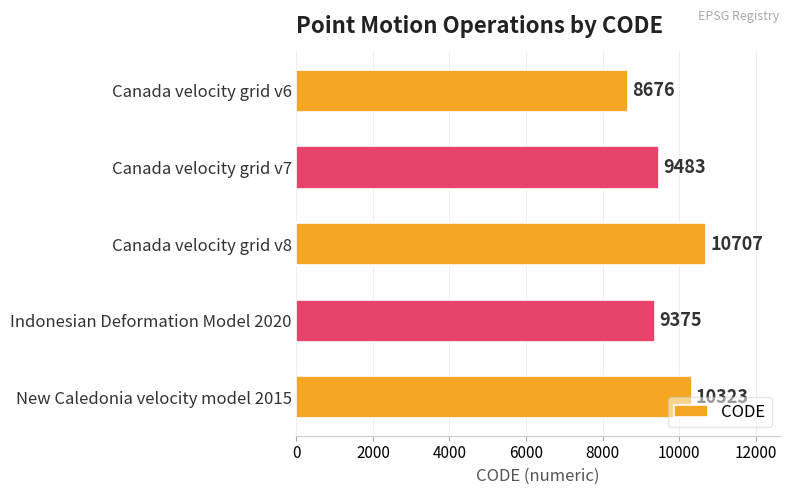

What value does the data have at Canada velocity grid v6, to the nearest 50?

8700